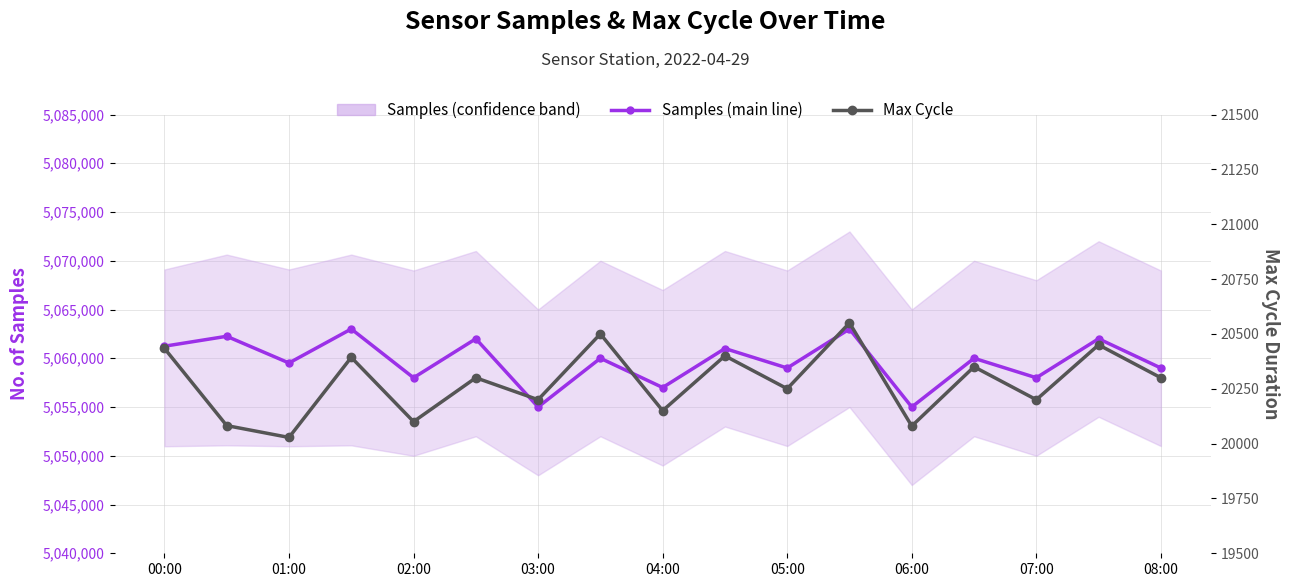

What is the label of the 8th point from the left?

07:00